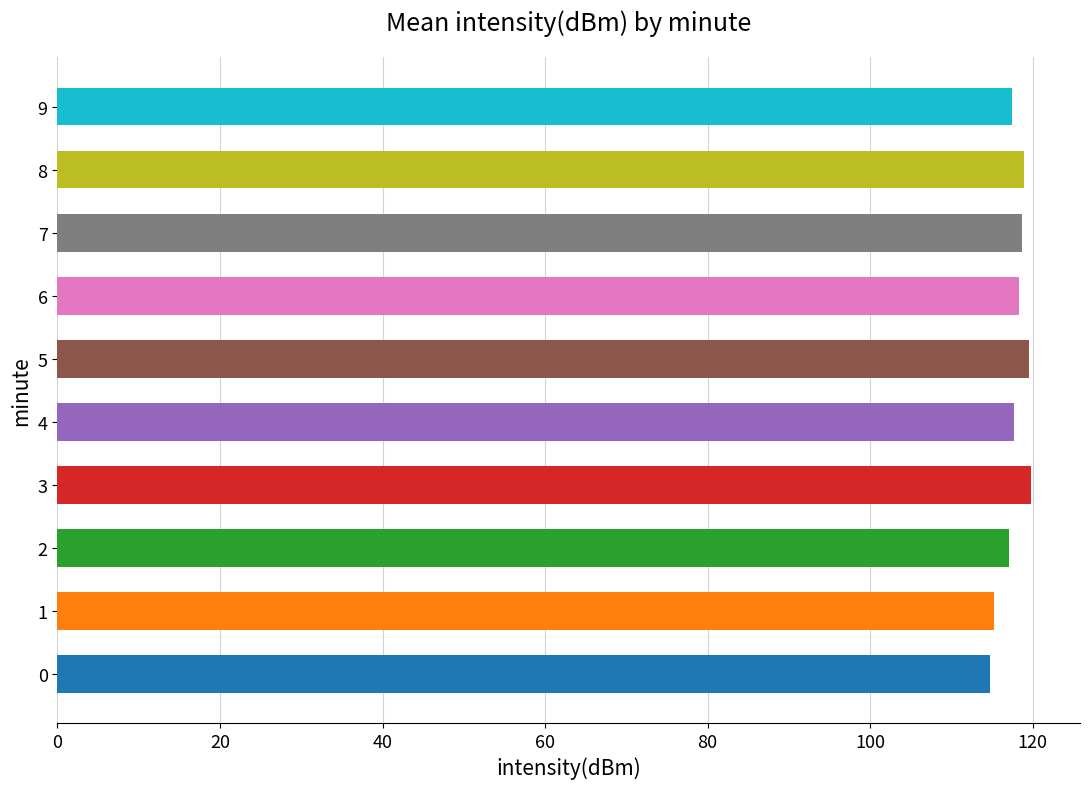

Which has a higher value, 0 or 7?

7